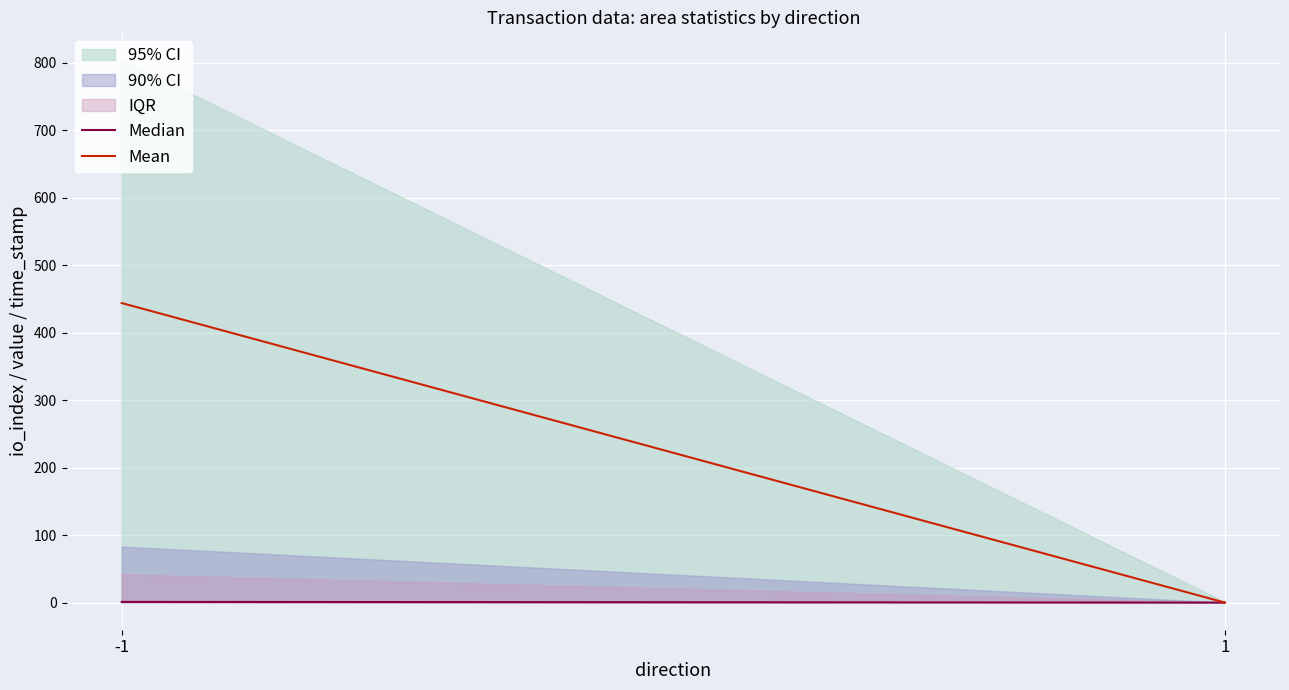

How many Median values are between 0 and 1?

2